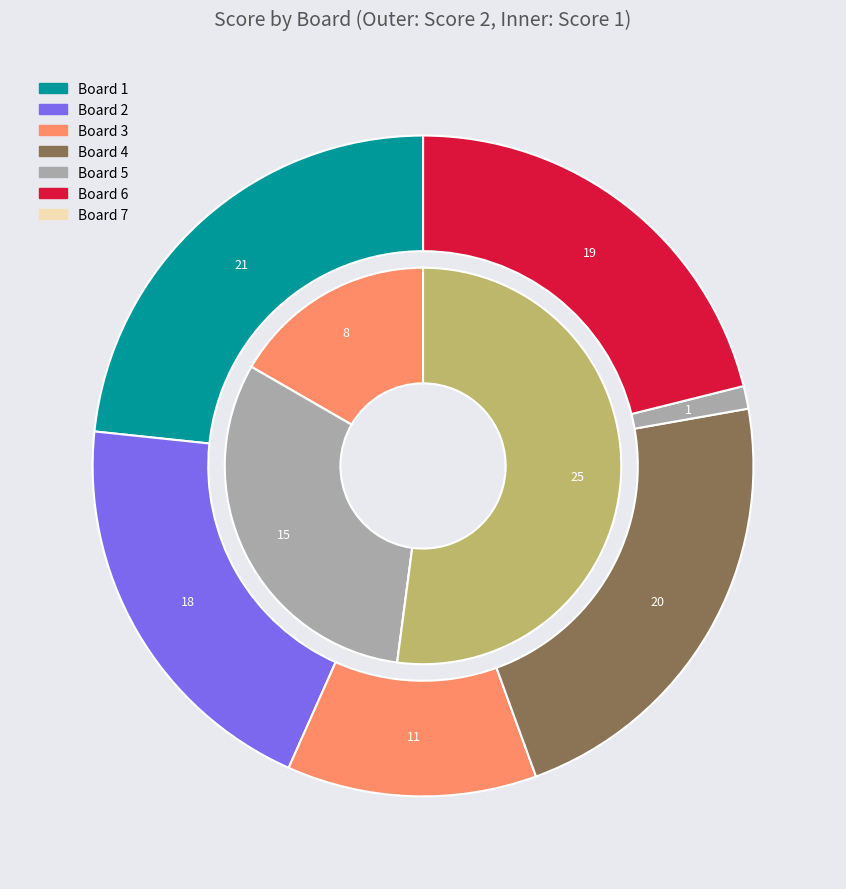

True or false: Board 4 accounts for 22% of the total.

True